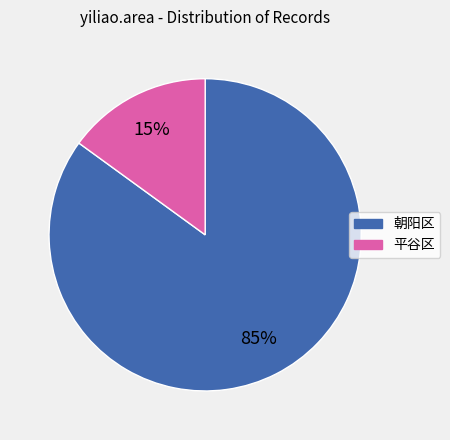

To the nearest percent, what is the difference between the largest and smallest slice percentages?

70%